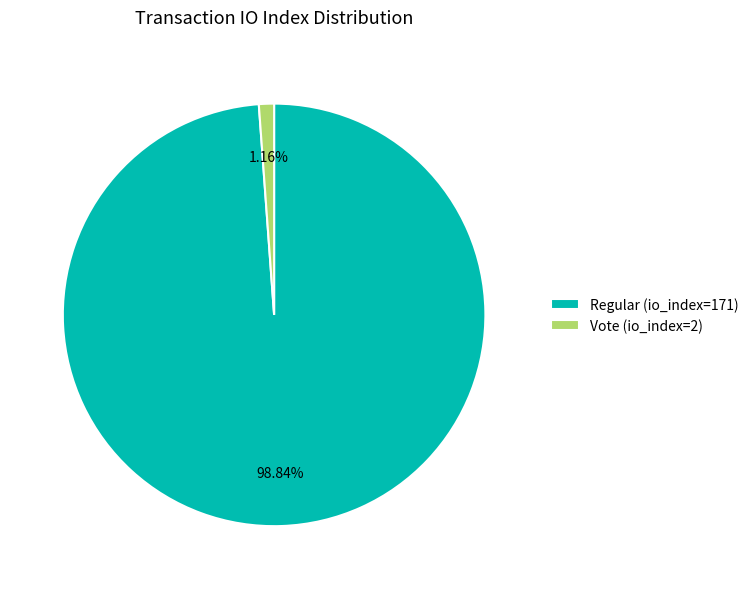

What is the total percentage of Regular (io_index=171) and Vote (io_index=2)?

100.0%